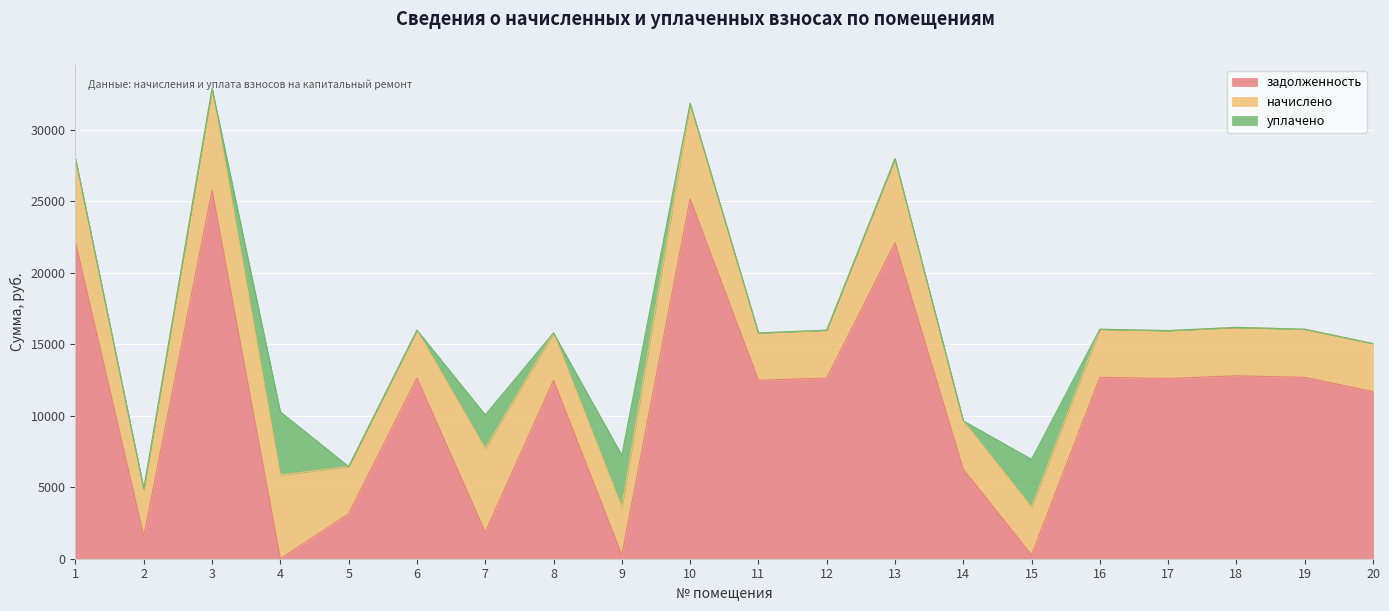

Does the chart display data point markers on the line(s)?

No